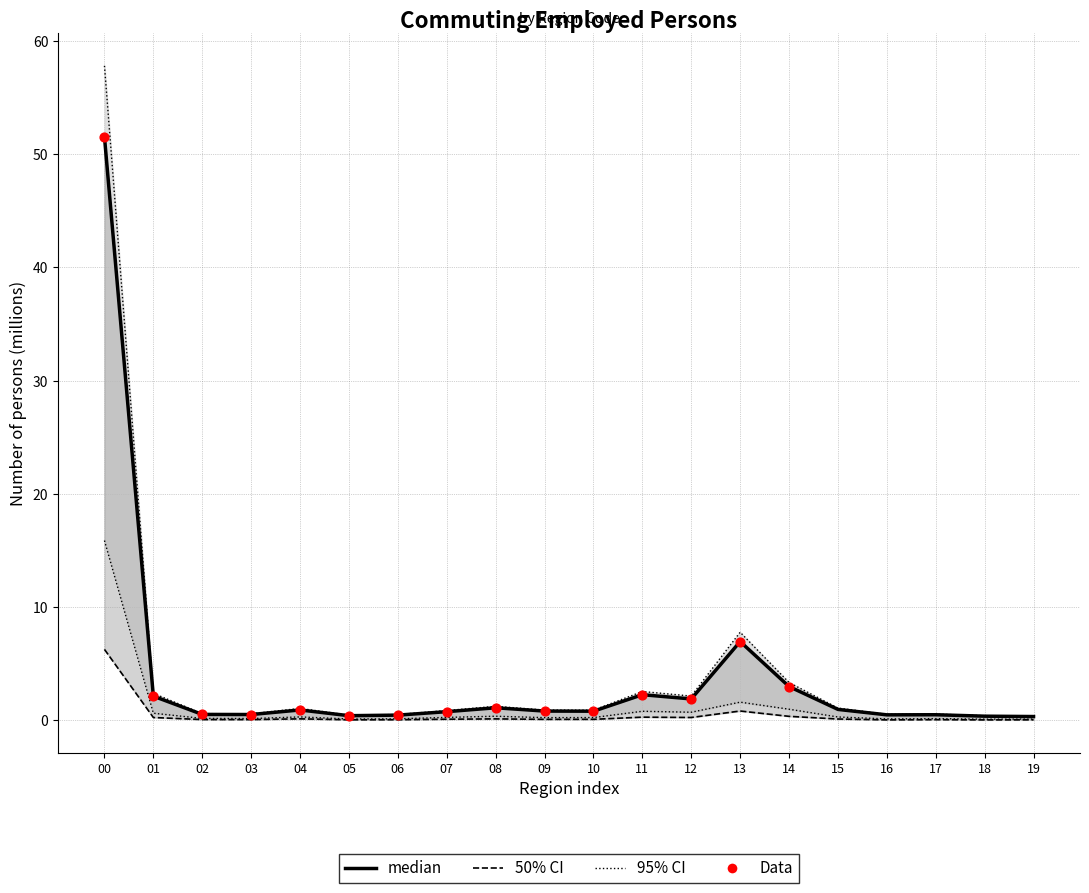

What is the total value across all series at 17?

1.3